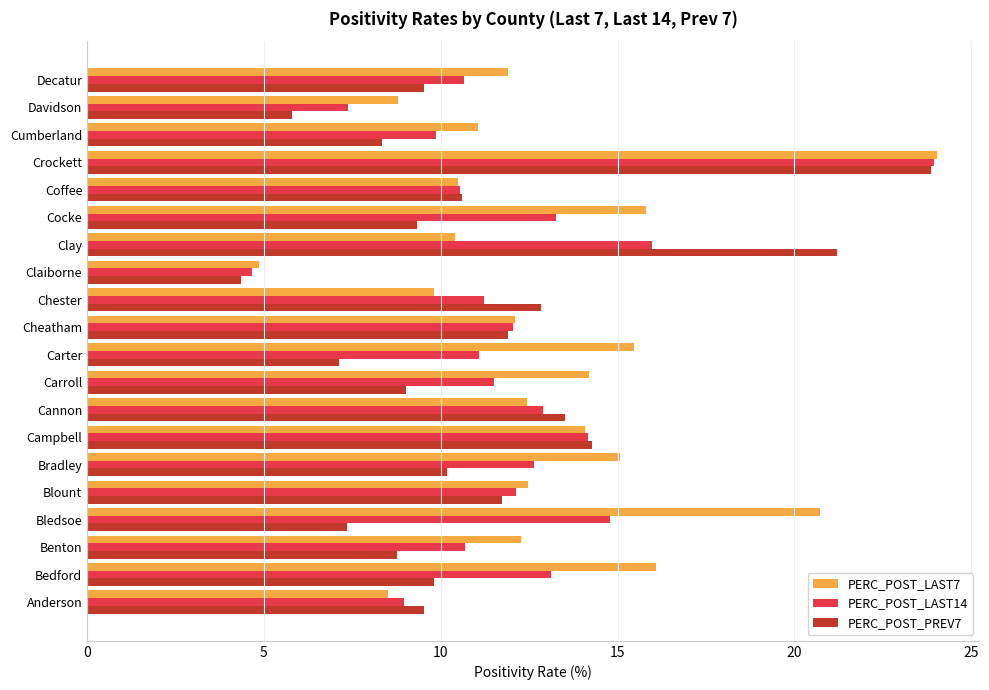

True or false: PERC_POST_LAST7 has a value of 2.9 at Coffee.

False